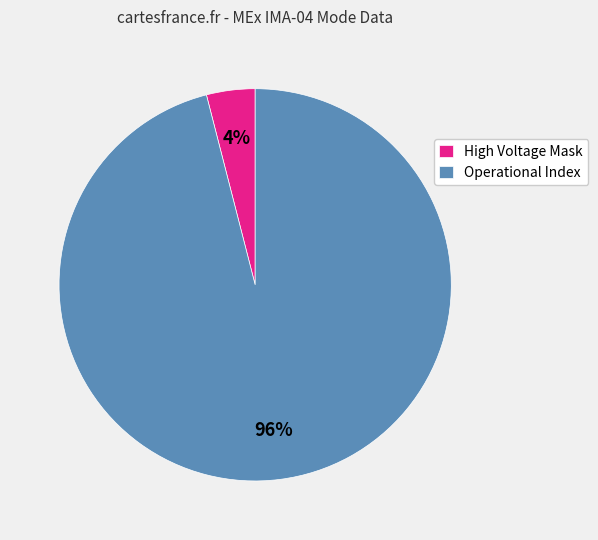

Do Operational Index and High Voltage Mask together represent more than half of the pie?

Yes